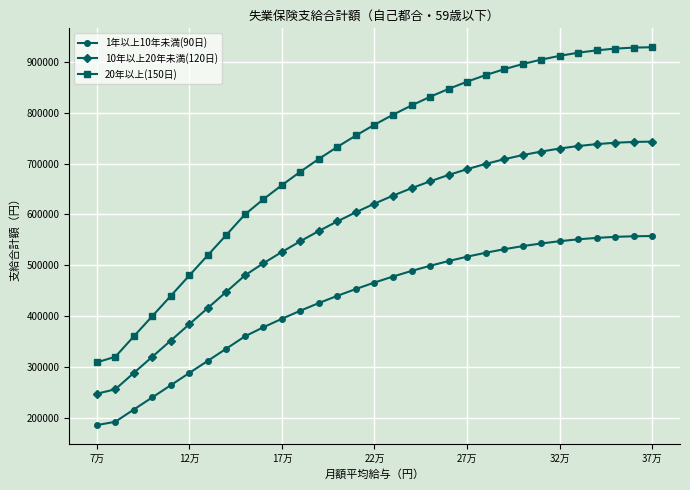

Which series has the largest range (max minus min)?

20年以上(150日)